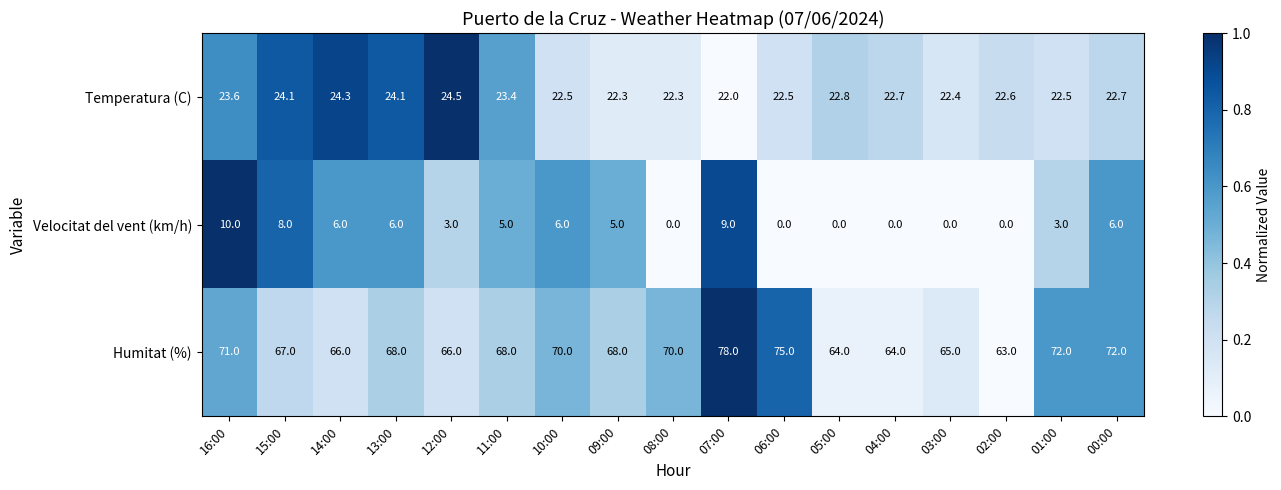

What is the difference between the highest and lowest values at 05:00?

64.0